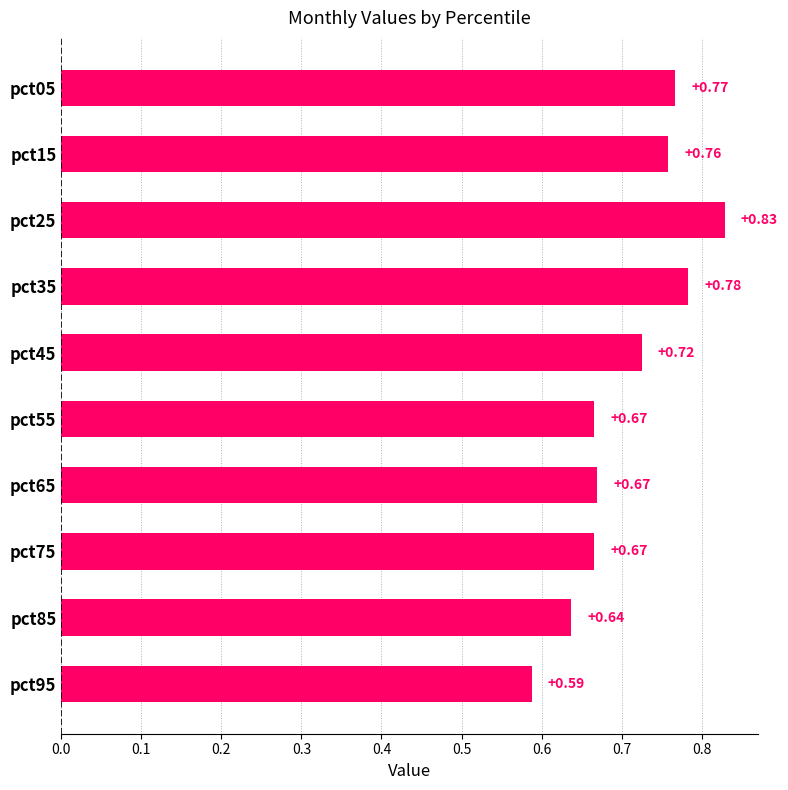

Are the bars horizontal?

Yes